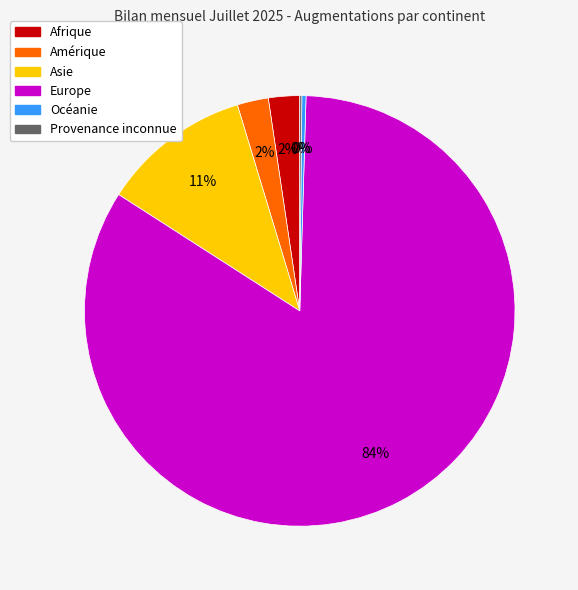

Is it true that Amérique is 2% of the pie?

True